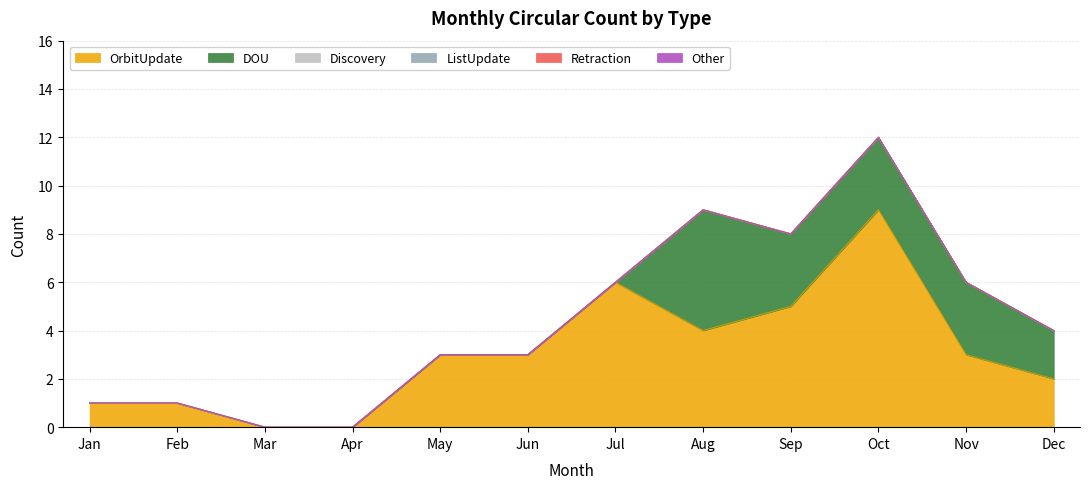

Which category has the lowest value across all series?

Mar